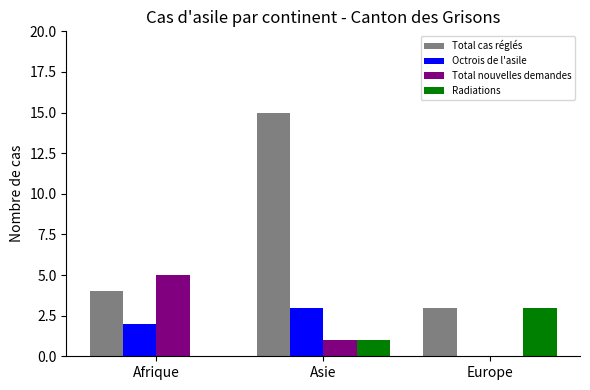

Which category has the highest value in the Radiations series?

Europe